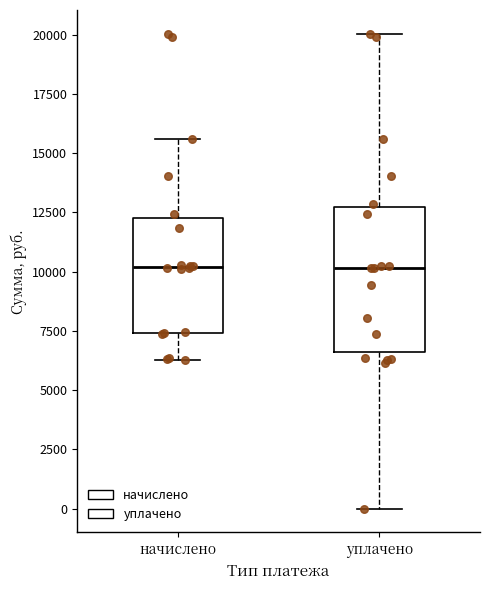

Reading left to right, read every box against the y-axis: the position of its median line, the range the box covers, and the ends of its whiskers. The values are not printed on the chart, so give them approximately, as read against the axis.

начислено: median 10000, box 7500 to 12500, whiskers 6500 to 15500
уплачено: median 10000, box 6500 to 12500, whiskers 0 to 20000